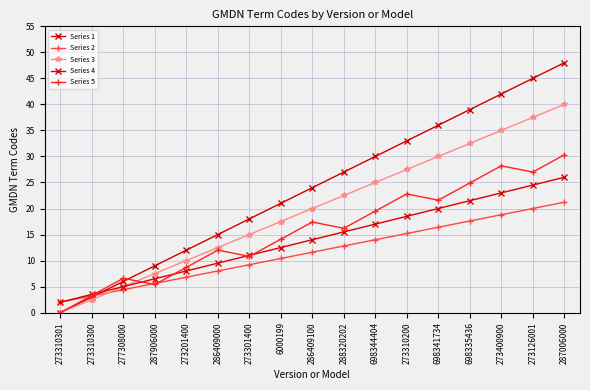

How many values in the Series 5 series exceed 16?

9